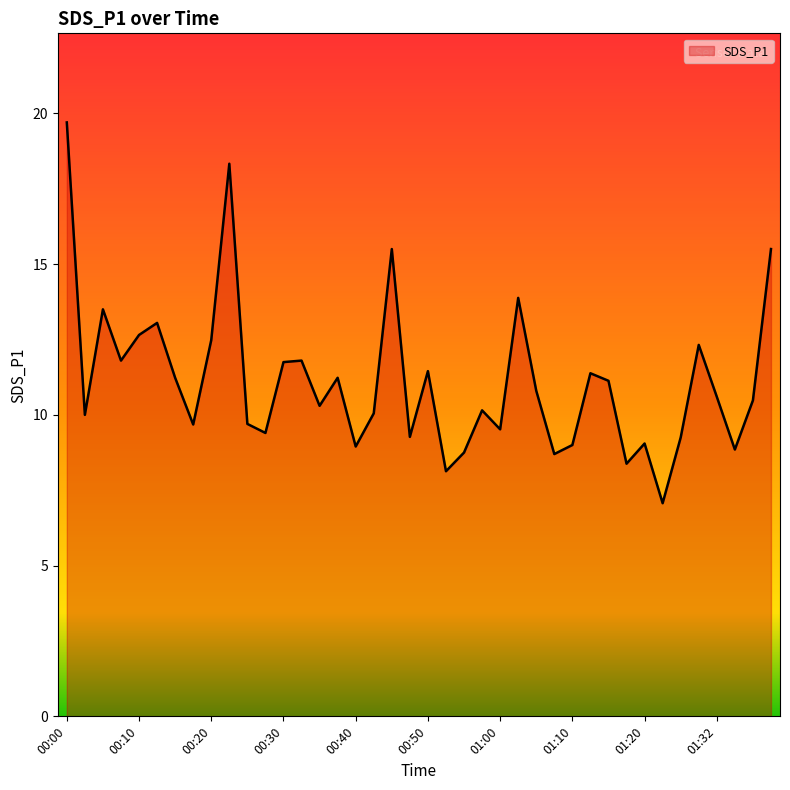

What is the maximum value shown in the chart?

19.7